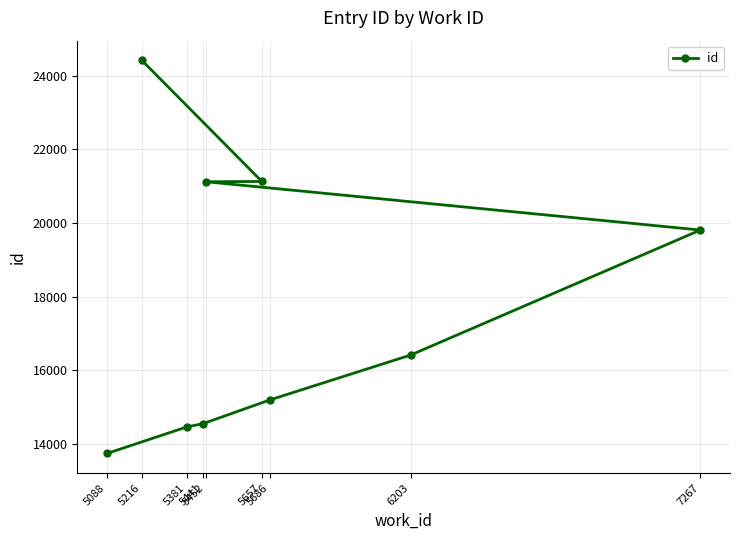

Where is the data nearest to the value 19080?

7267